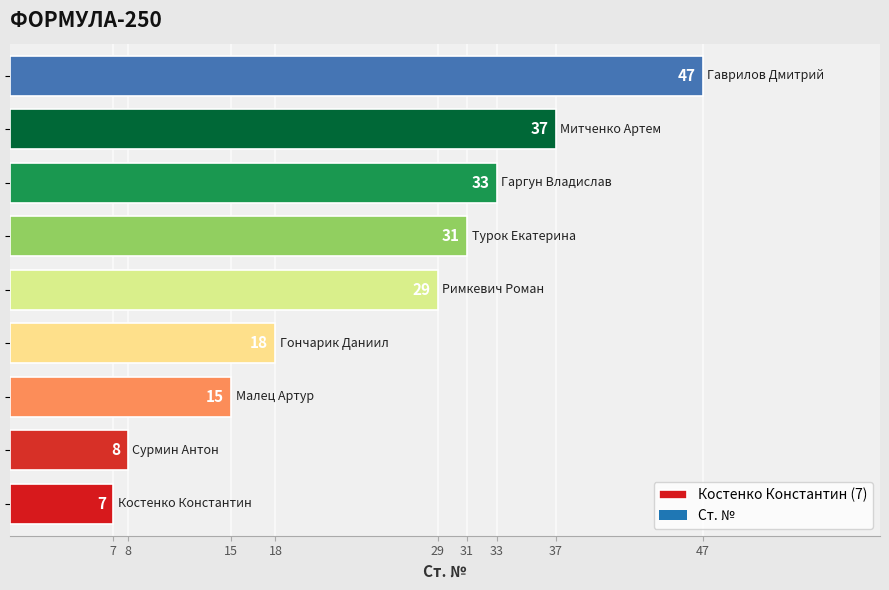

Are the bars horizontal?

Yes